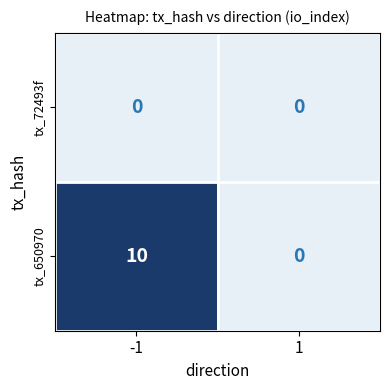

At how many categories does at least one series exceed 7?

1